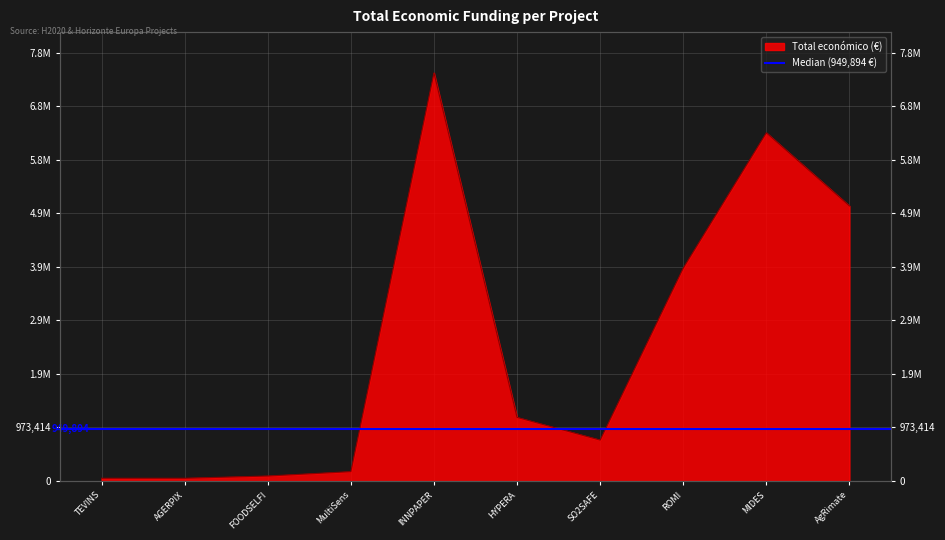

How many categories are shown in the chart?

10